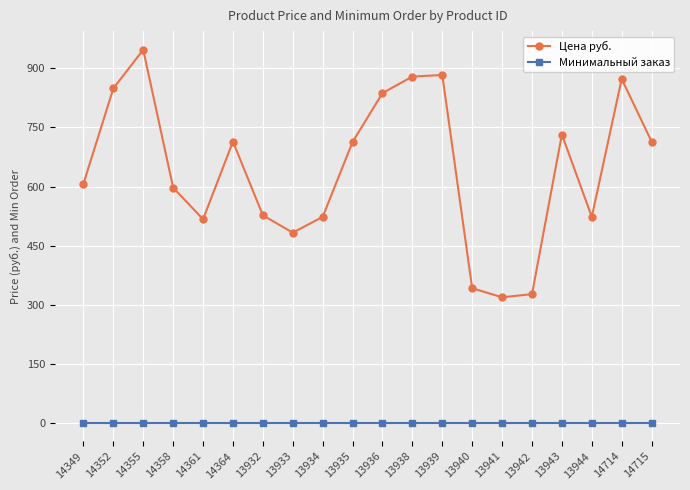

Is it true that Цена руб. equals 292 at 13933?

False